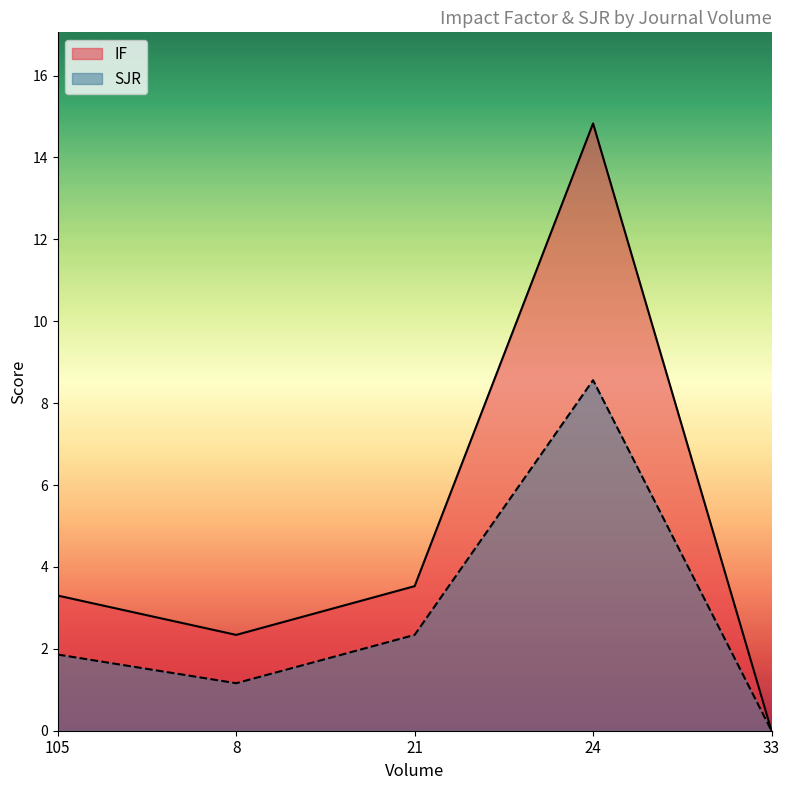

What is the label of the 2nd point from the left?

8